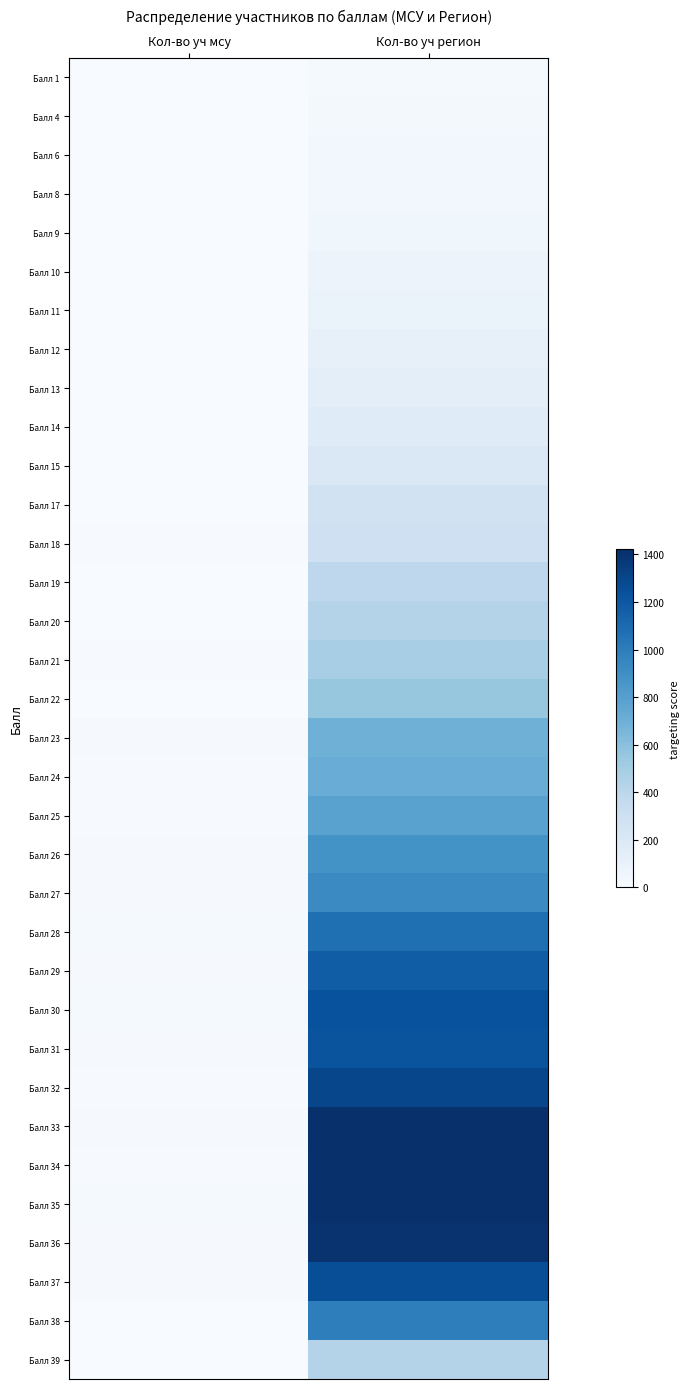

Rank the series by their maximum value, from highest to lowest.

Балл 35, Балл 34, Балл 33, Балл 36, Балл 32, Балл 37, Балл 30, Балл 31, Балл 29, Балл 28, Балл 38, Балл 27, Балл 26, Балл 25, Балл 24, Балл 23, Балл 22, Балл 21, Балл 39, Балл 20, Балл 19, Балл 18, Балл 17, Балл 15, Балл 14, Балл 13, Балл 12, Балл 11, Балл 10, Балл 9, Балл 6, Балл 8, Балл 4, Балл 1